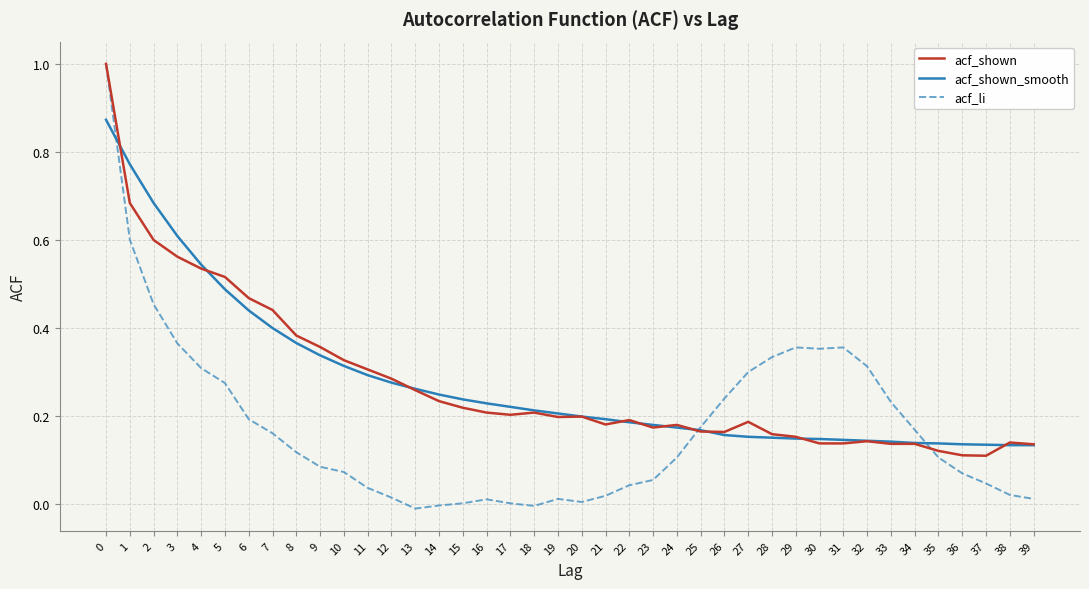

At how many categories does at least one series exceed 0?

40